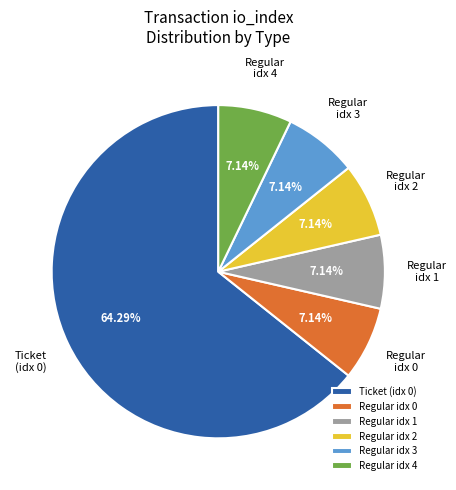

Combined, do Regular idx 3 and Regular idx 4 account for over 50%?

No